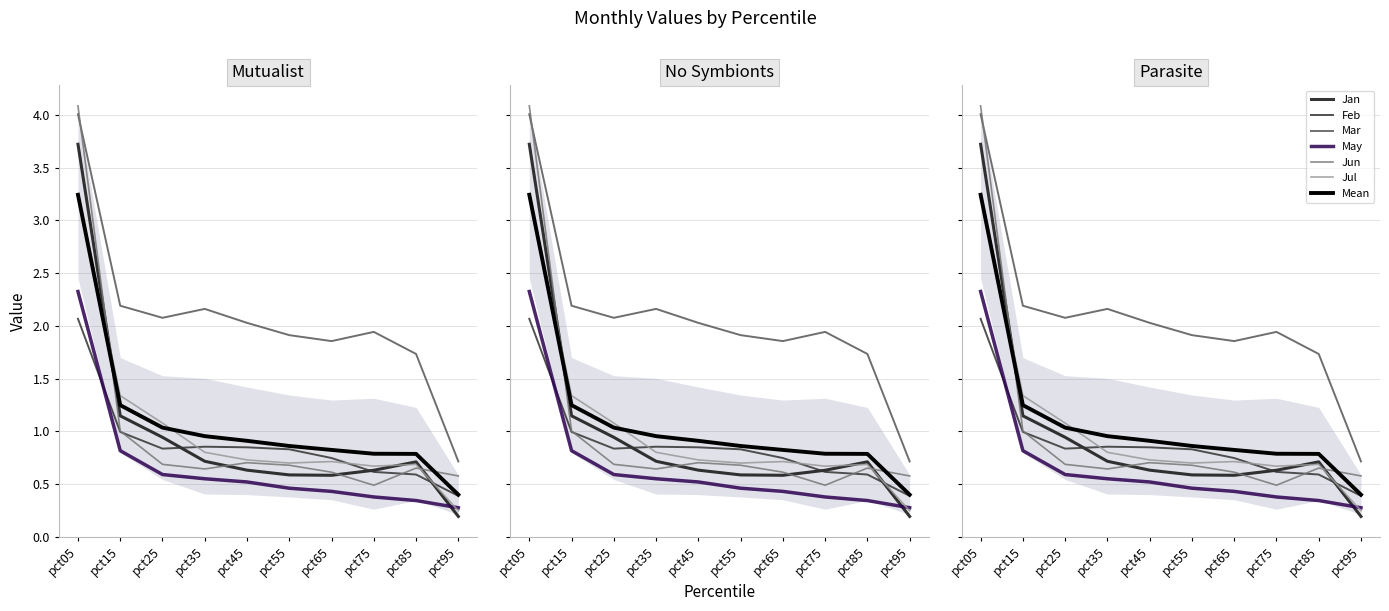

Where does the Mar series first go above 2?

pct05